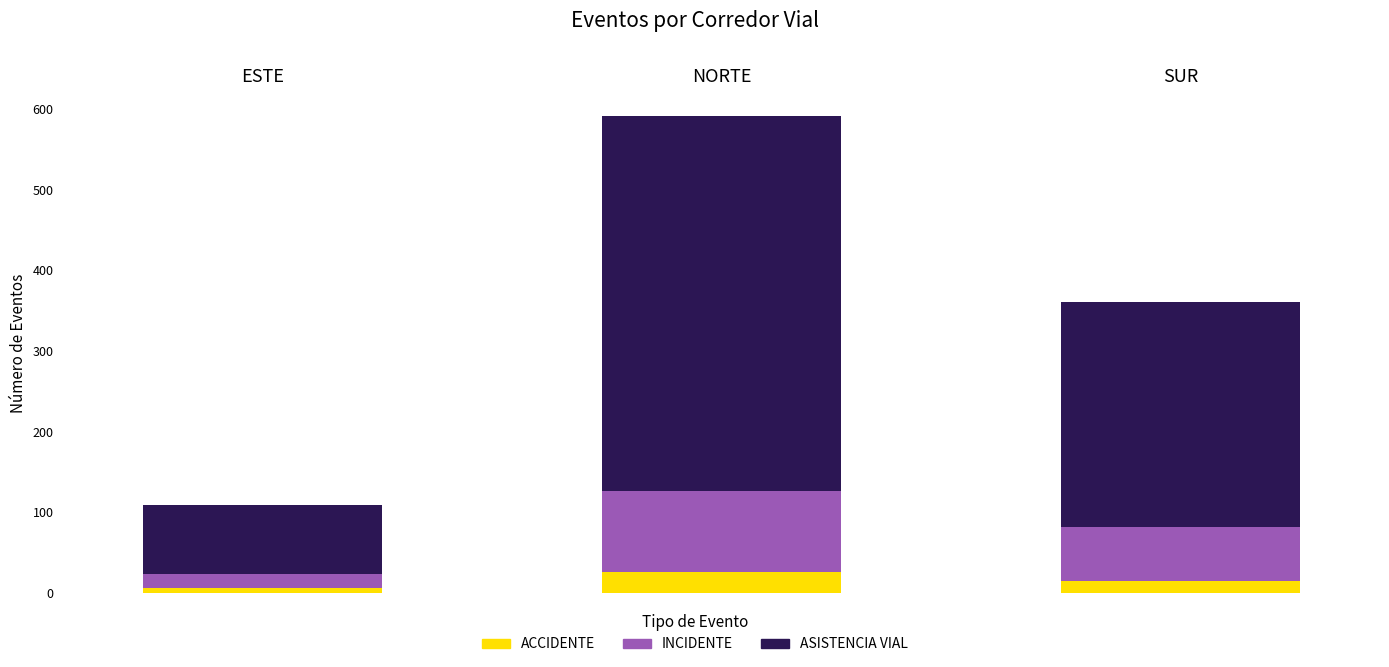

Is the value of INCIDENTE at NORTE greater than the value of ASISTENCIA VIAL at NORTE?

No